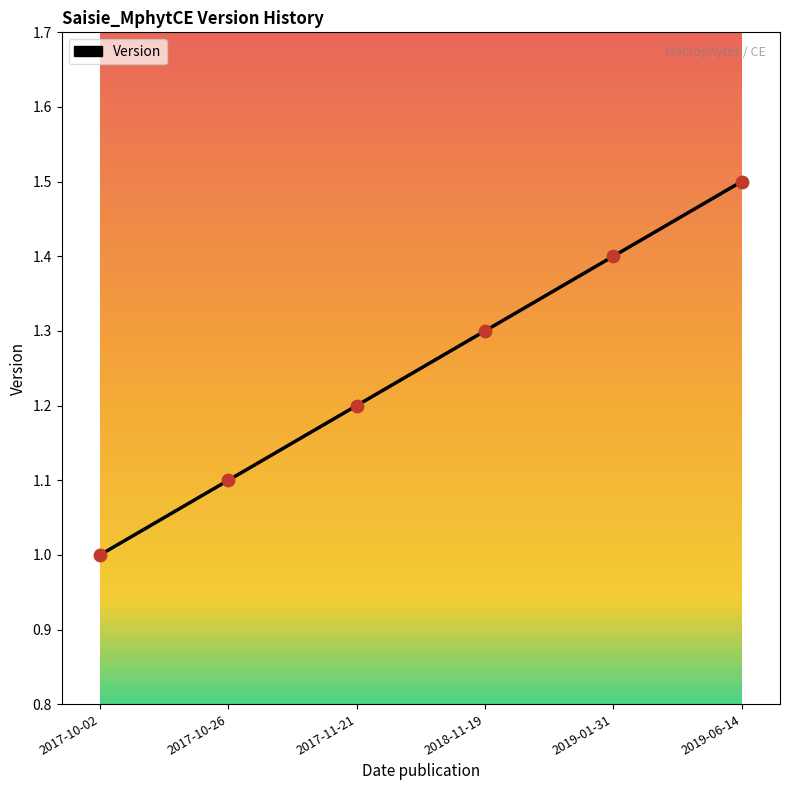

Between 2019-06-14 and 2017-10-26, which is larger?

2019-06-14